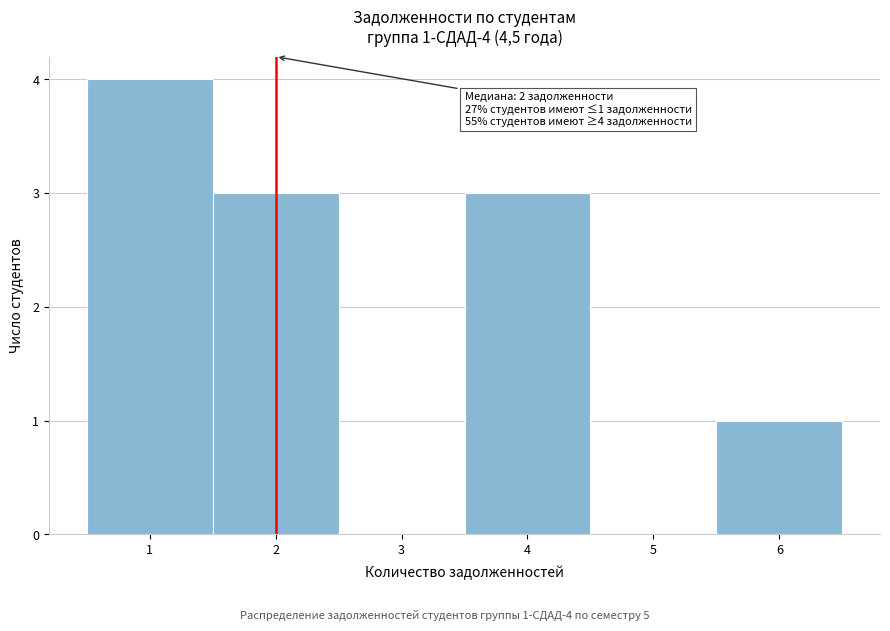

Over which range of the x-axis is the bar tallest?

0.5 to 1.5